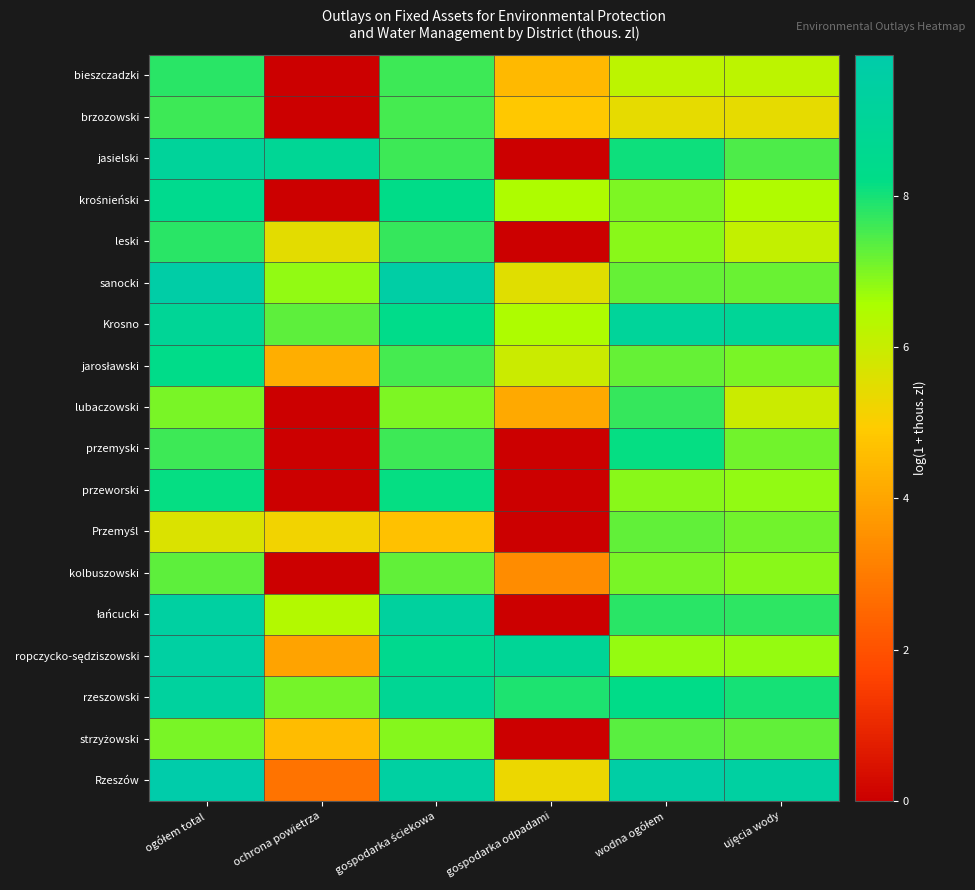

What is the difference between the highest and lowest values at gospodarka odpadami?

8.9